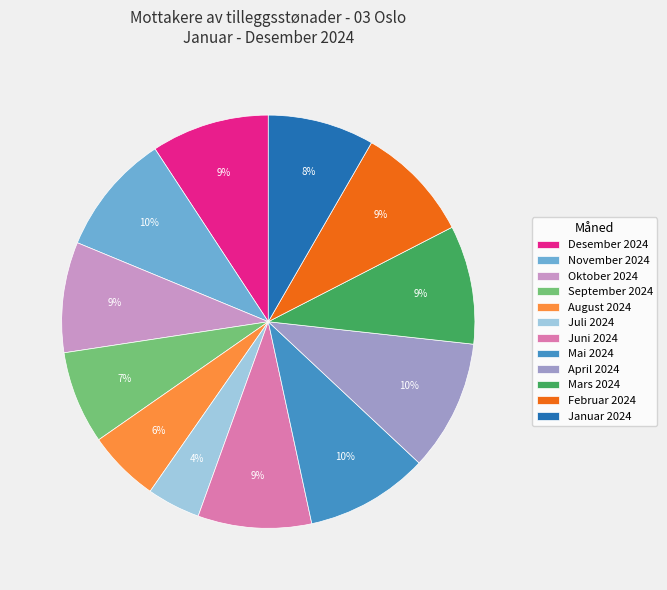

Does Mars 2024 represent more than half of the total?

No